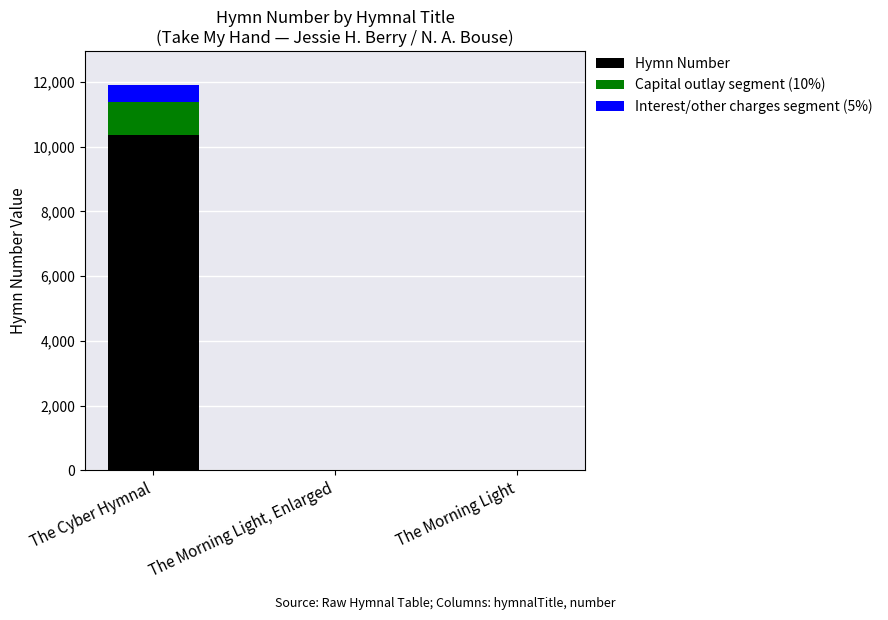

What is the highest value of the Hymn Number series?

10362.0